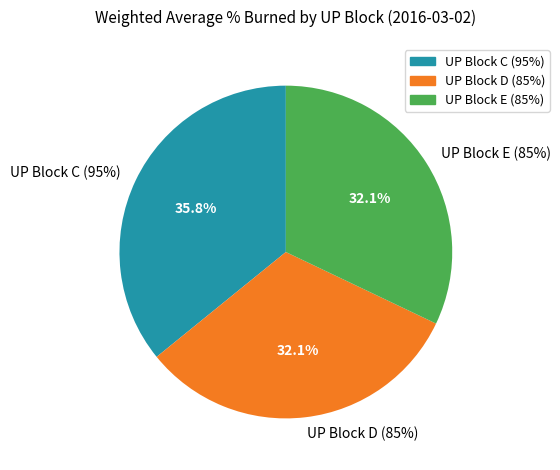

Rank the categories by value from lowest to highest.

UP Block D (85%), UP Block E (85%), UP Block C (95%)